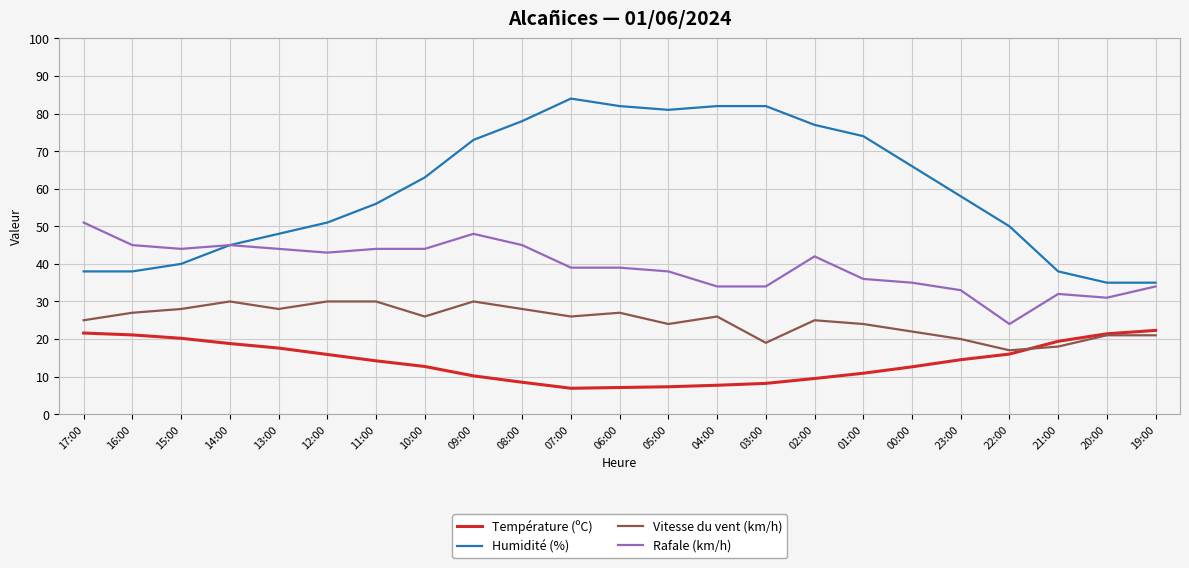

What is the difference between the highest and lowest values at 04:00?

74.3